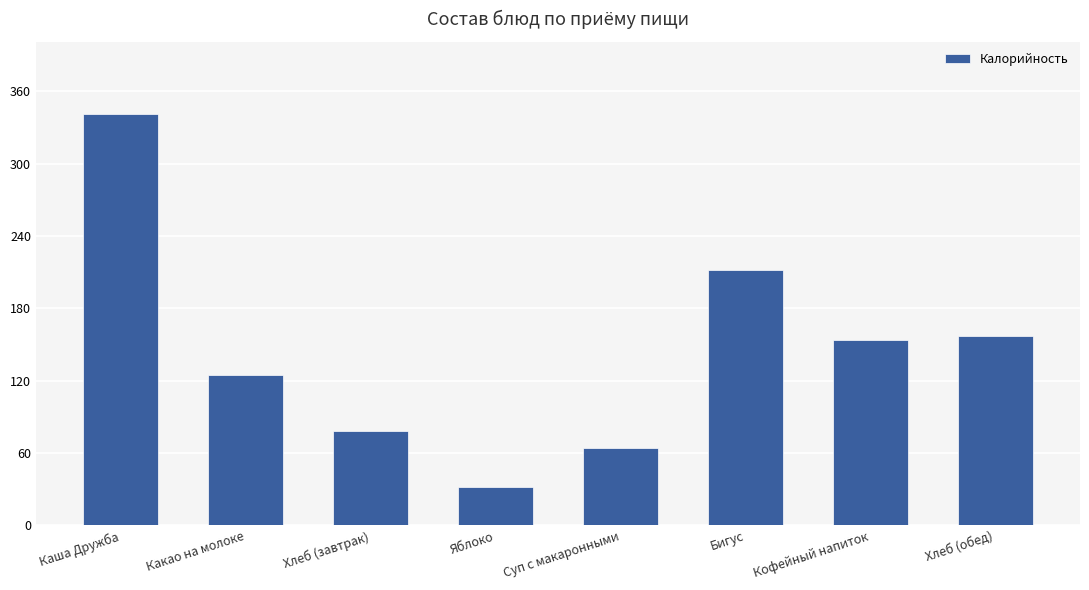

Between Яблоко and Хлеб (обед), which is larger?

Хлеб (обед)